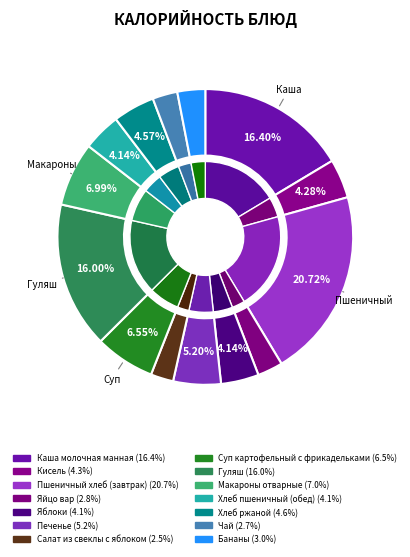

Does Салат из свеклы с яблоком account for over 50% of the chart?

No